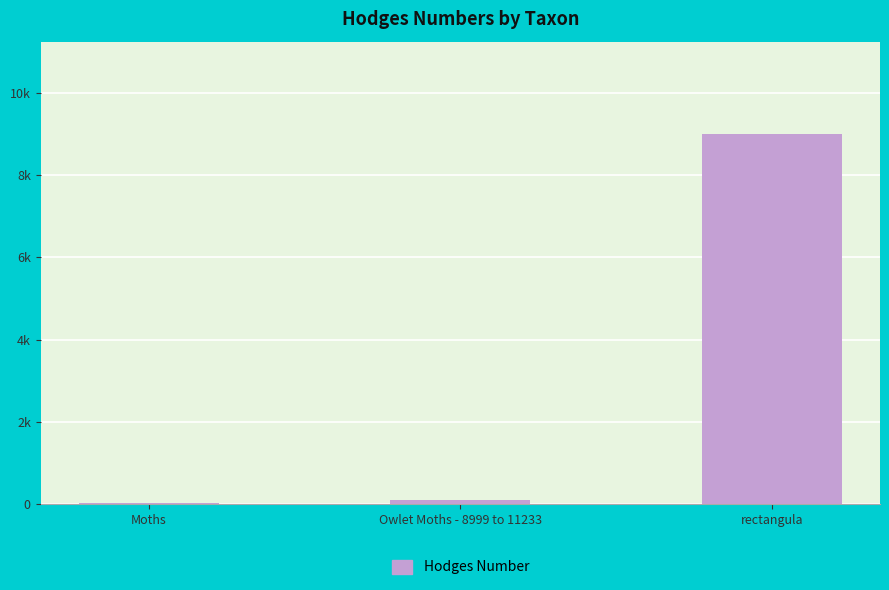

Reading left to right, extract all data points from this chart.

29.0	93.5	9003.1